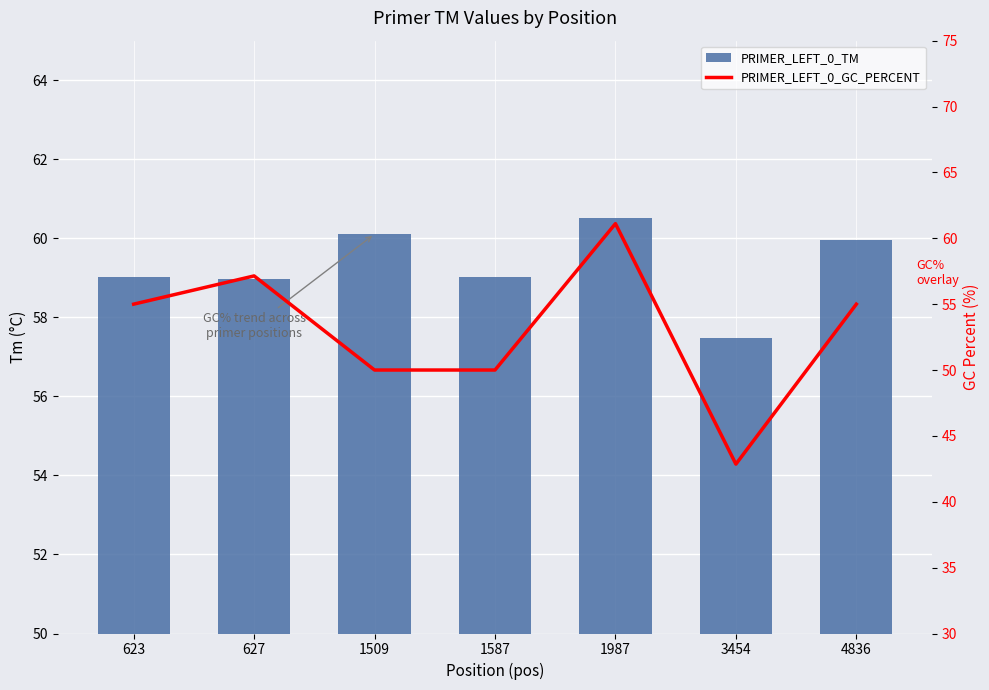

What is the difference between the maximum and minimum values in the PRIMER_LEFT_0_TM series?

3.0